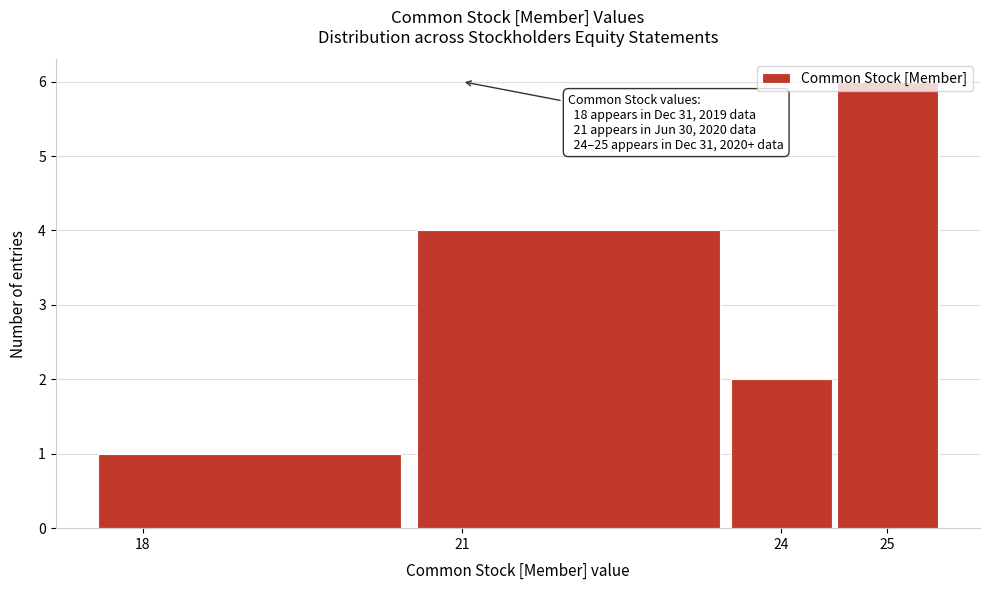

Over which range of the x-axis is the bar tallest?

24.5 to 25.5